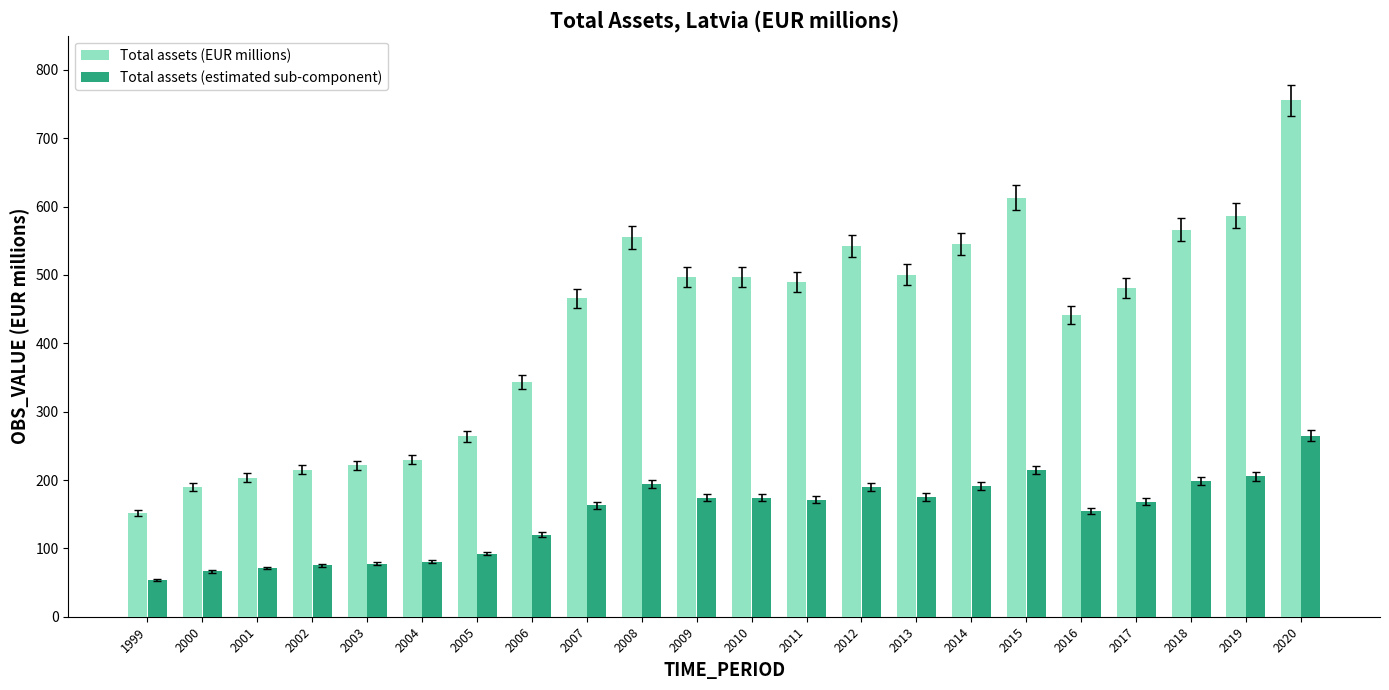

Is the value of Total assets (EUR millions) at 2018 greater than the value of Total assets (estimated sub-component) at 2007?

Yes